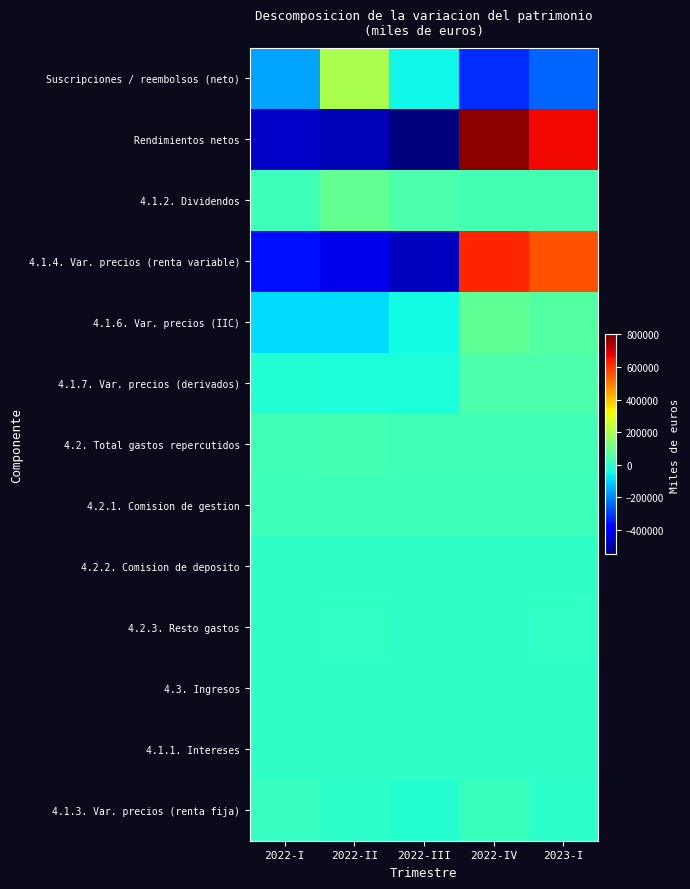

Reading left to right, extract all data points from this chart.

Suscripciones / reembolsos (neto): 2022-I=-164355	2022-II=202793	2022-III=-52981	2022-IV=-321331	2023-I=-248866
Rendimientos netos: 2022-I=-464848	2022-II=-485653	2022-III=-548703	2022-IV=783878	2023-I=667055
4.1.2. Dividendos: 2022-I=24483	2022-II=87974	2022-III=46032	2022-IV=35187	2023-I=31457
4.1.4. Var. precios (renta variable): 2022-I=-361390	2022-II=-421092	2022-III=-475726	2022-IV=625663	2023-I=558698
4.1.6. Var. precios (IIC): 2022-I=-88634	2022-II=-87020	2022-III=-48738	2022-IV=80598	2023-I=58582
4.1.7. Var. precios (derivados): 2022-I=-21614	2022-II=-31876	2022-III=-30349	2022-IV=50827	2023-I=46114
4.2. Total gastos repercutidos: 2022-I=27122	2022-II=30679	2022-III=26086	2022-IV=25613	2023-I=29694
4.2.1. Comision de gestion: 2022-I=23729	2022-II=23110	2022-III=22410	2022-IV=22062	2023-I=23298
4.2.2. Comision de deposito: 2022-I=1708	2022-II=1645	2022-III=1600	2022-IV=1569	2023-I=1613
4.2.3. Resto gastos: 2022-I=1684	2022-II=5924	2022-III=2076	2022-IV=1982	2023-I=4783
4.3. Ingresos: 2022-I=121	2022-II=87	2022-III=62	2022-IV=29	2023-I=208
4.1.1. Intereses: 2022-I=-748	2022-II=-756	2022-III=-182	2022-IV=993	2023-I=2563
4.1.3. Var. precios (renta fija): 2022-I=13498	2022-II=-2307	2022-III=-14842	2022-IV=16351	2023-I=-2389